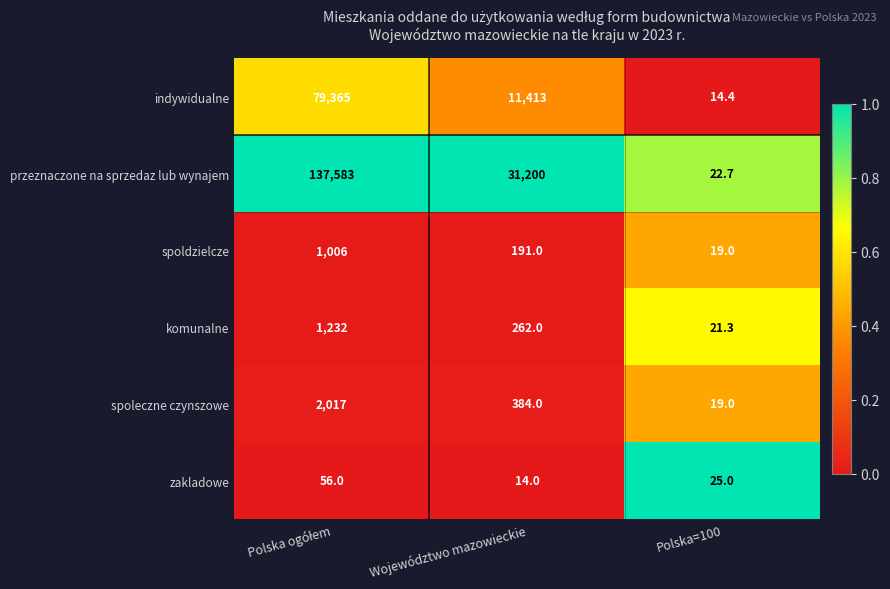

Rank the series at Województwo mazowieckie from lowest to highest value.

zakladowe, spoldzielcze, komunalne, spoleczne czynszowe, indywidualne, przeznaczone na sprzedaz lub wynajem